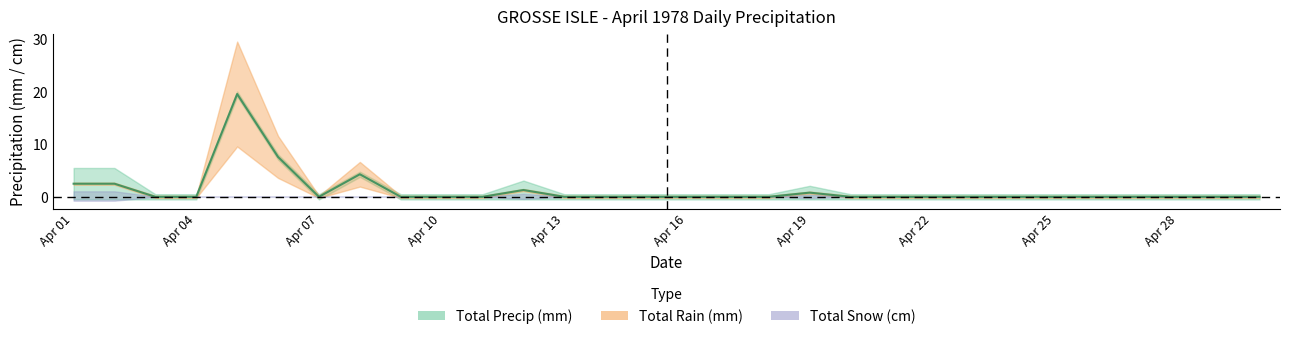

How many data points in Total Rain (mm) are above 0?

3